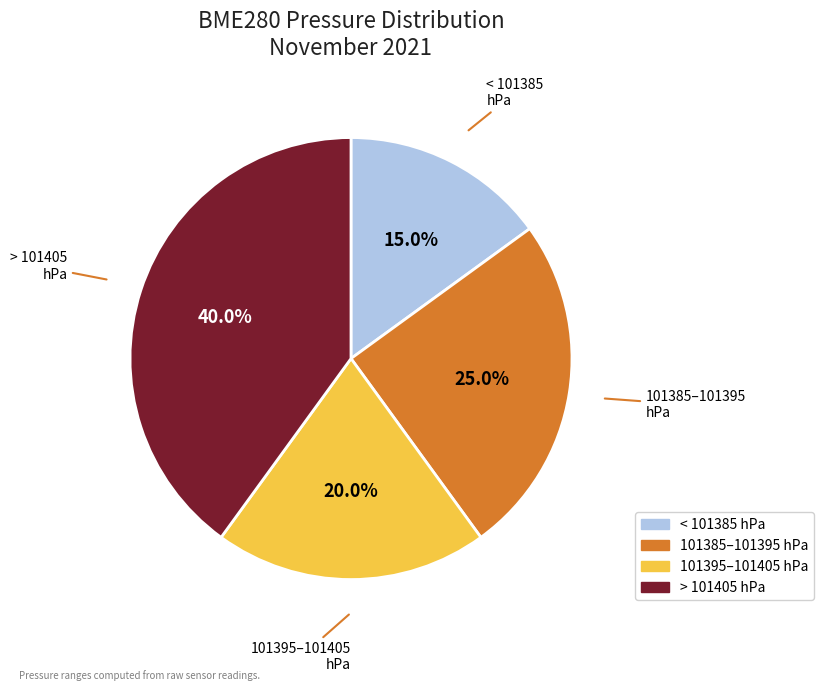

Does any single category account for the majority?

No